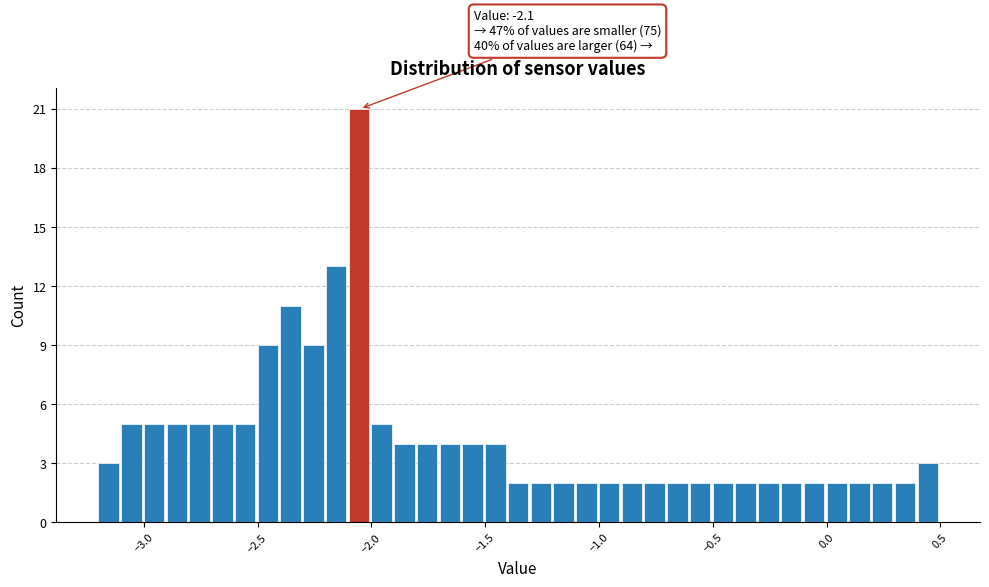

Read against the x-axis, roughly where is the centre of the tallest bar?

-2.05